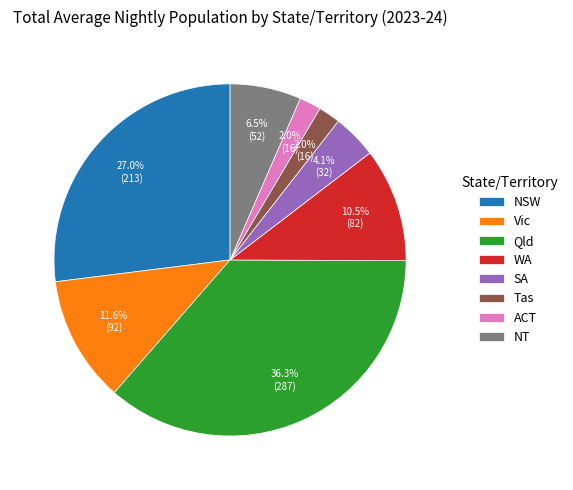

True or false: ACT accounts for 8% of the total.

False